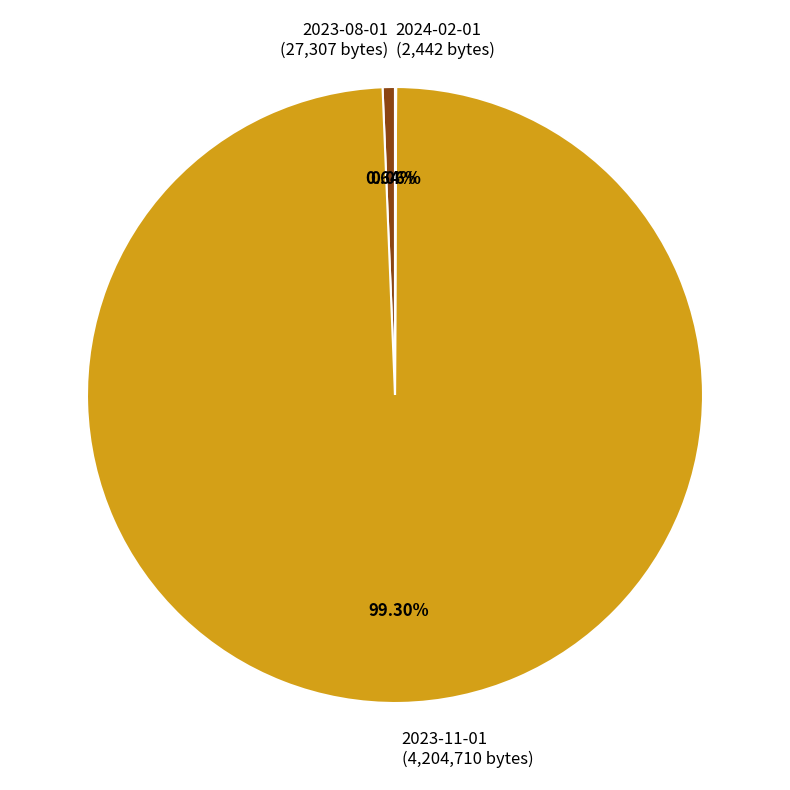

Is the sum of 2023-11-01 (4,204,710 bytes) and 2023-08-01 (27,307 bytes) greater than half?

Yes